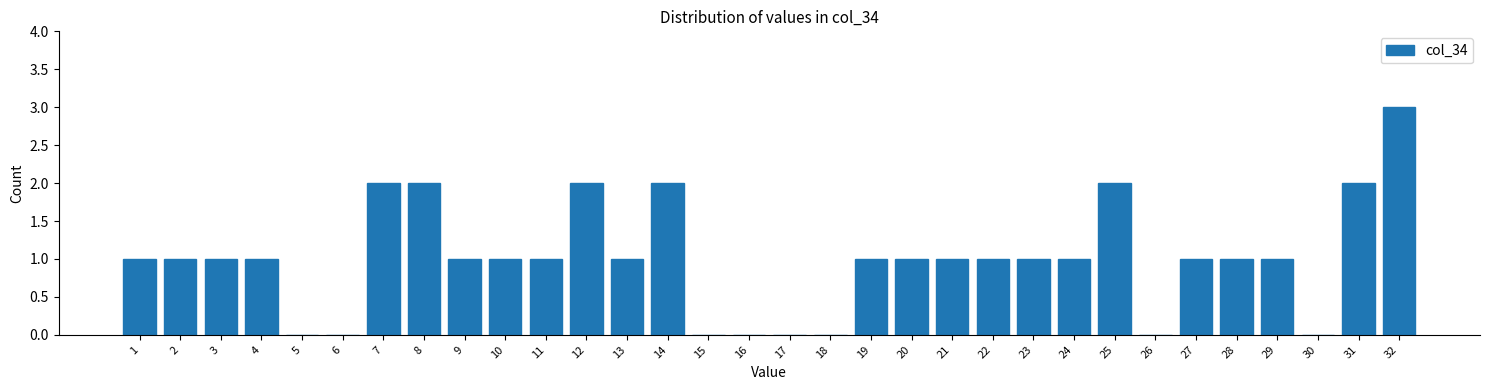

Approximately how many times larger is the value at 14 compared to 22?

2.0